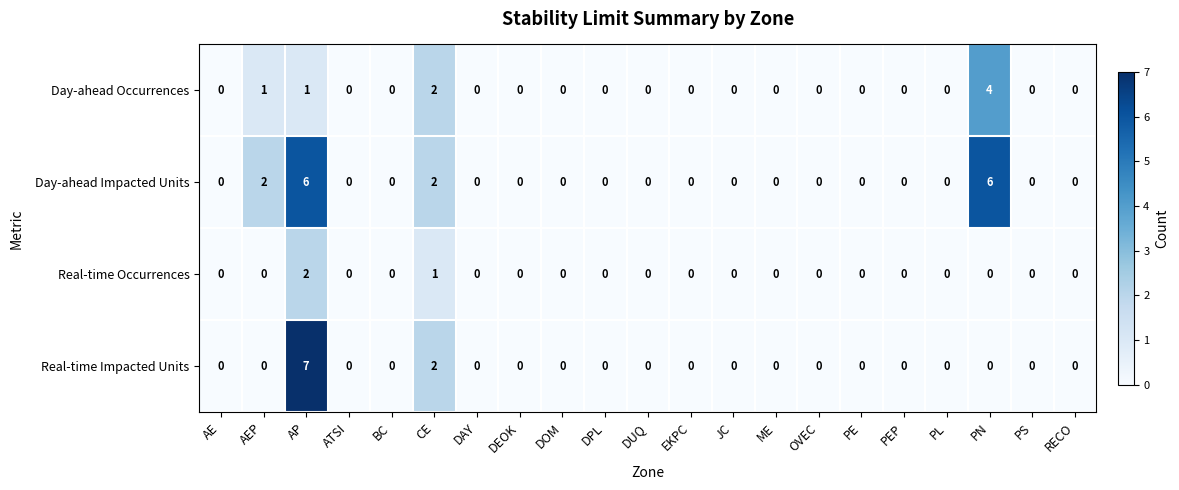

At how many categories does at least one series exceed 1?

4